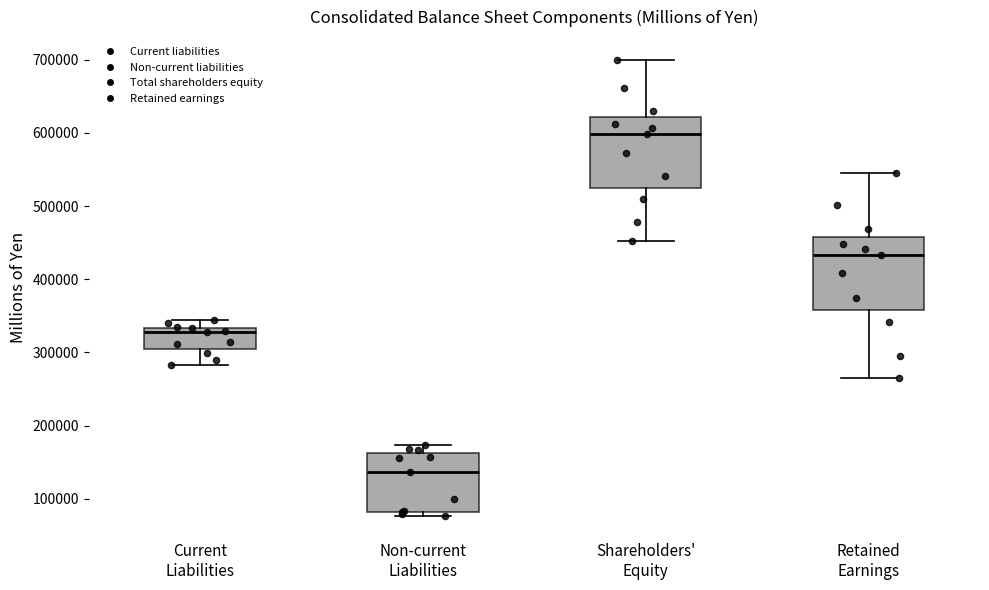

Reading left to right, transcribe this box plot: for each box, give where its median line is, the range the box spans, and where its two whiskers end, as read against the y-axis. The values are not printed on the chart, so give them approximately, as read against the axis.

Current Liabilities: median 330000 (just below the box's upper edge), box 310000 to 330000, whiskers 280000 to 340000
Non-current Liabilities: median 140000, box 80000 to 160000, whiskers 80000 (just below the box's lower edge) to 170000
Shareholders' Equity: median 600000, box 520000 to 620000, whiskers 450000 to 700000
Retained Earnings: median 430000, box 360000 to 460000, whiskers 270000 to 540000